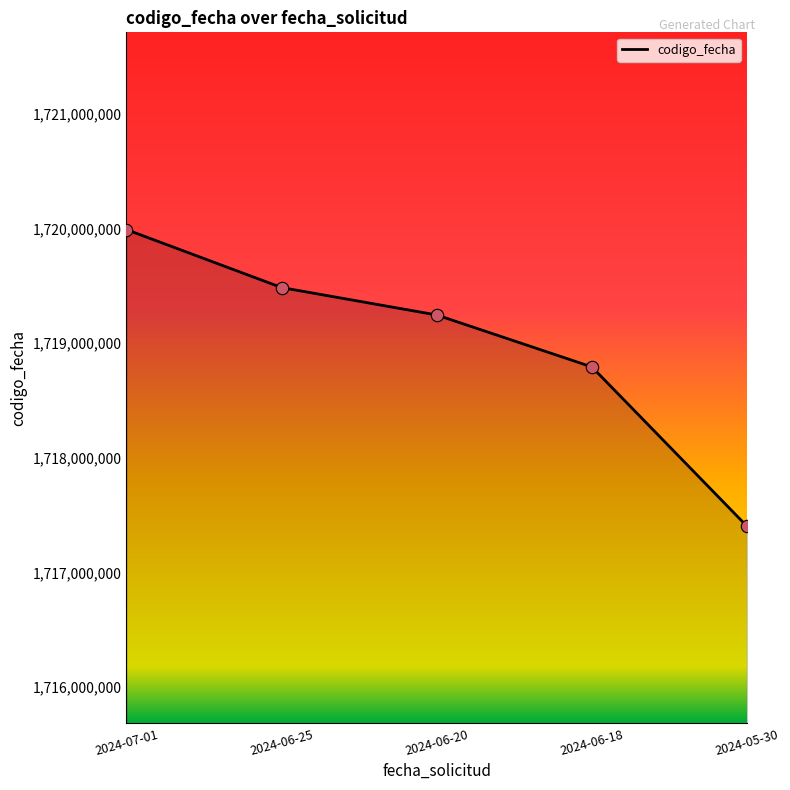

Which has a higher value, 2024-05-30 or 2024-06-25?

2024-06-25